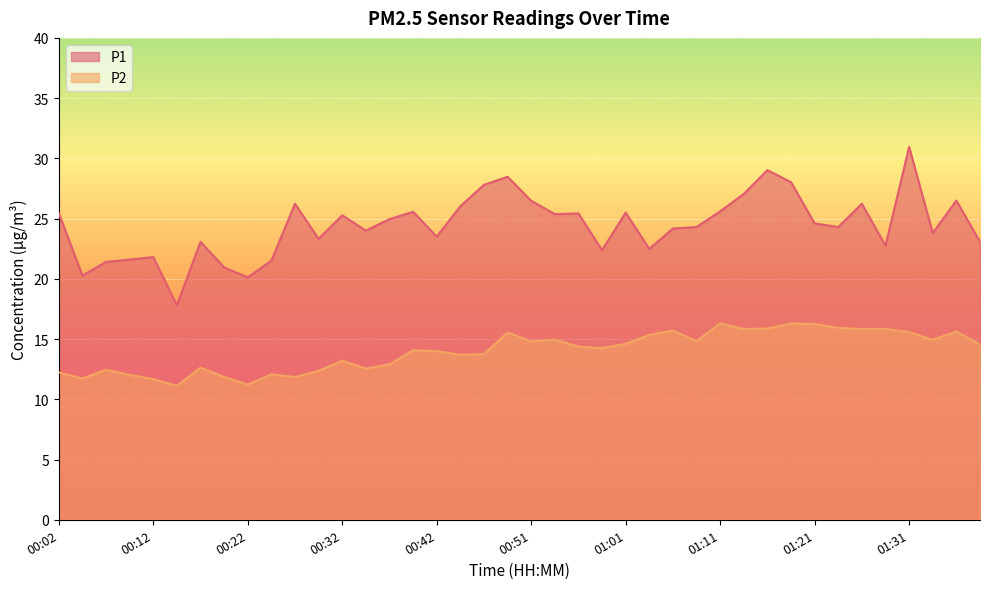

At which label is P2 closest to 13?

00:37